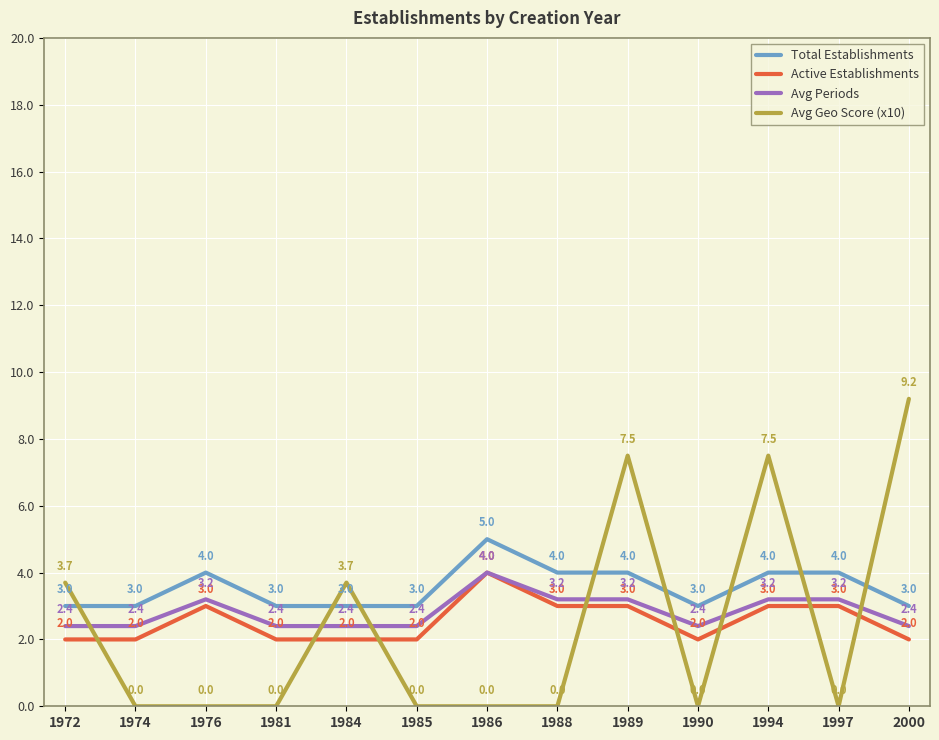

The Avg Geo Score (x10) series shows 2.2 at 1994. True or false?

False